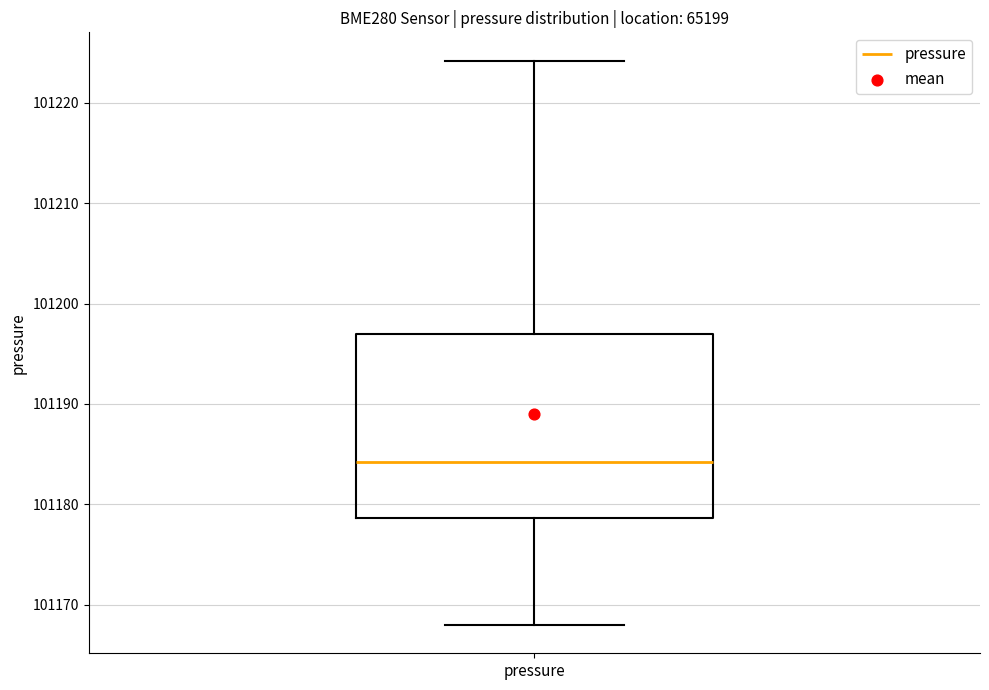

Read this box plot against the y-axis: the position of the median line, the range covered by the box, and the ends of both whiskers. The values are not printed on the chart, so give them approximately, as read against the axis.

median 101184, box 101179 to 101197, whiskers 101168 to 101224